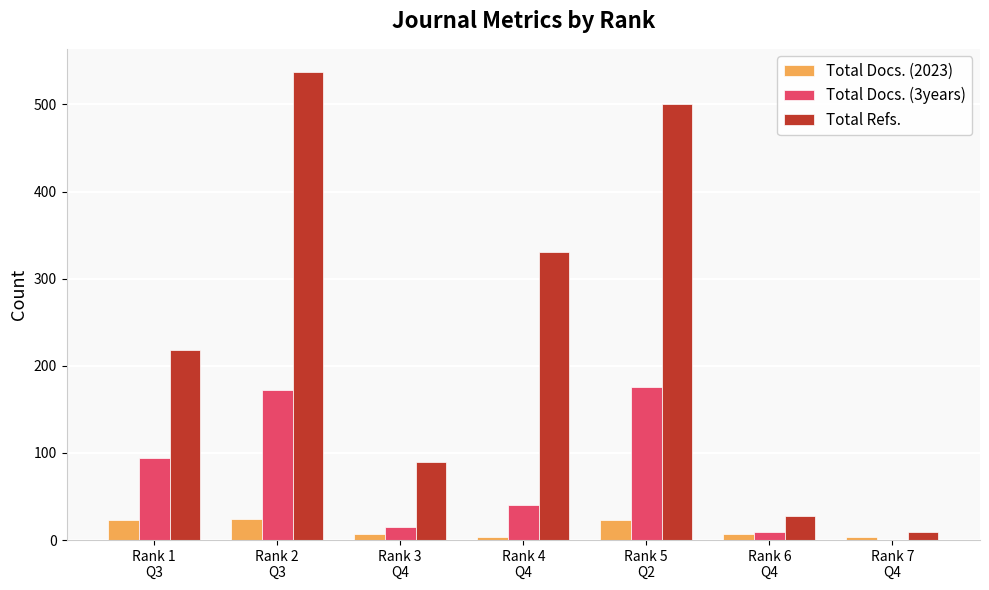

What is the sum of all Total Docs. (2023) values?

91